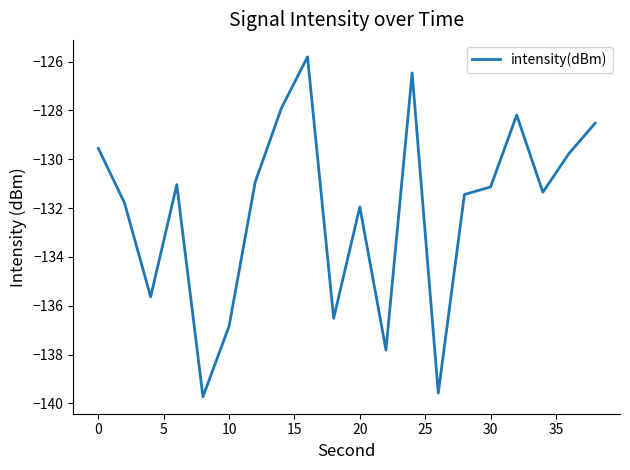

How many interior local peaks (higher than both neighbors) does the data have?

5